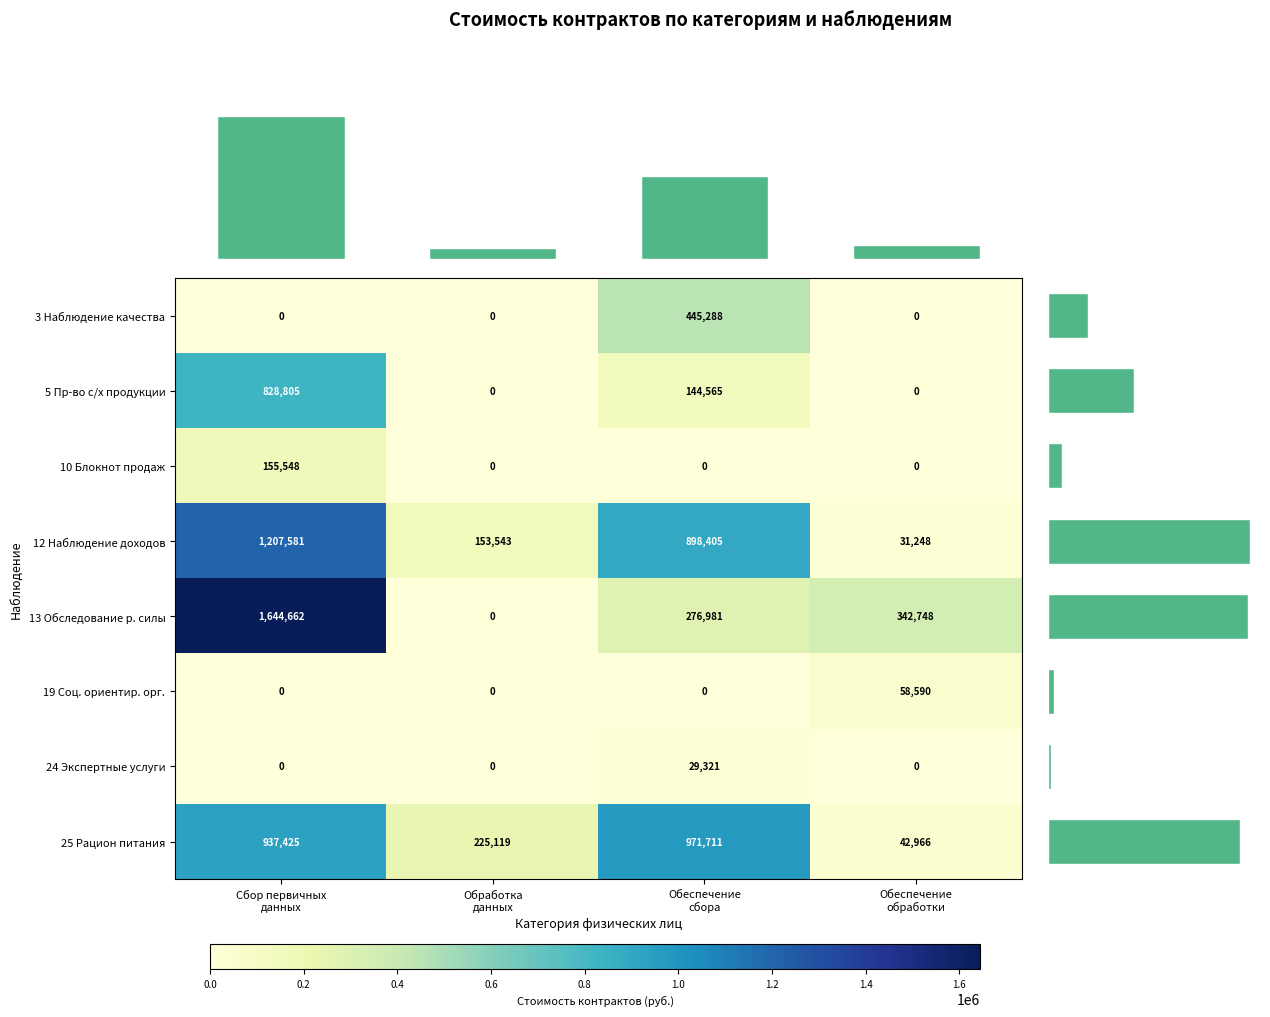

Reading left to right, transcribe all the data shown in this chart.

3 Выборочное наблюдение качества: 0.0	0.0	445287.9	0.0
5 Производство сельскохозяйственной: 828804.9	0.0	144565.4	0.0
10 Блокнот регистрации объёмов: 155547.5	0.0	0.0	0.0
12 Выборочное наблюдение доходов: 1207580.6	153542.8	898405.0	31248.0
13 Выборочное обследование рабочей силы: 1644662.3	0.0	276981.0	342748.0
19 Деятельность социально ориентированных: 0.0	0.0	0.0	58590.0
24 Экспертные услуги: 0.0	0.0	29320.8	0.0
25 Выборочное наблюдение рациона питания: 937425.3	225119.2	971710.7	42966.0